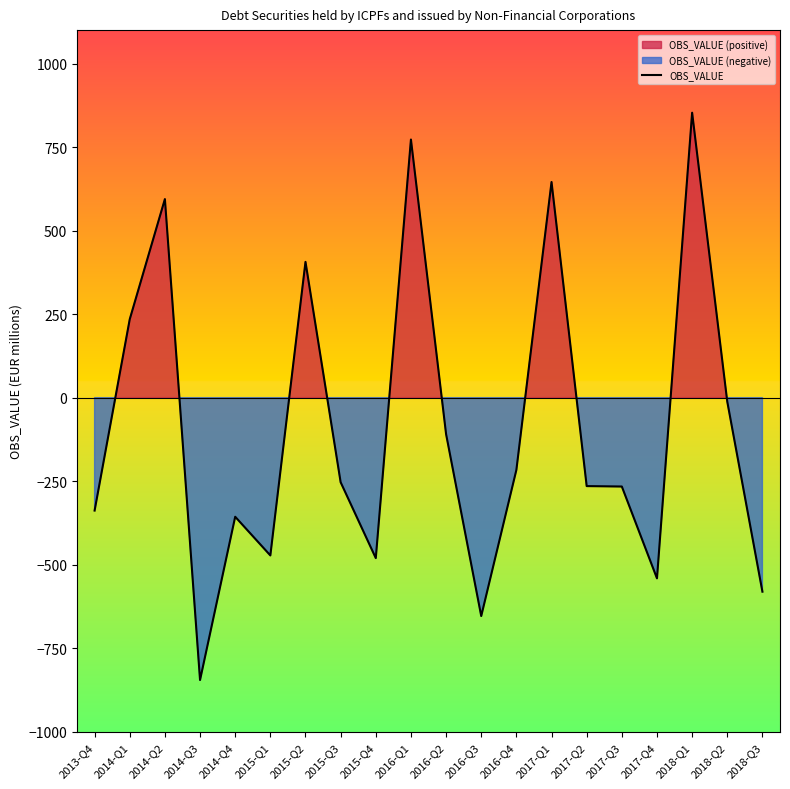

Between 2013-Q4 and 2016-Q3, which is larger?

2013-Q4